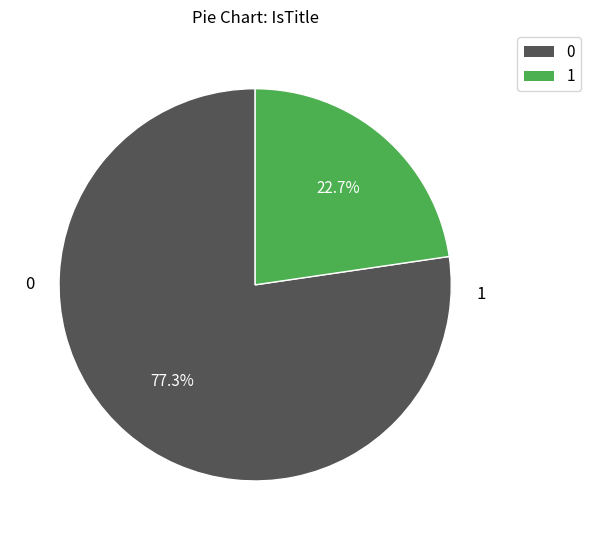

Count the number of slices in the pie.

2